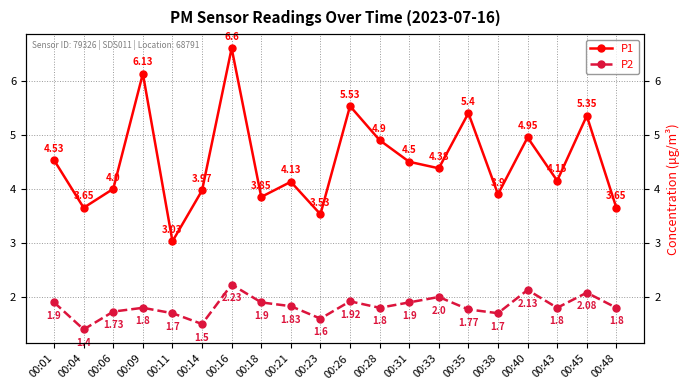

At which category is the sum across all series the highest?

00:16